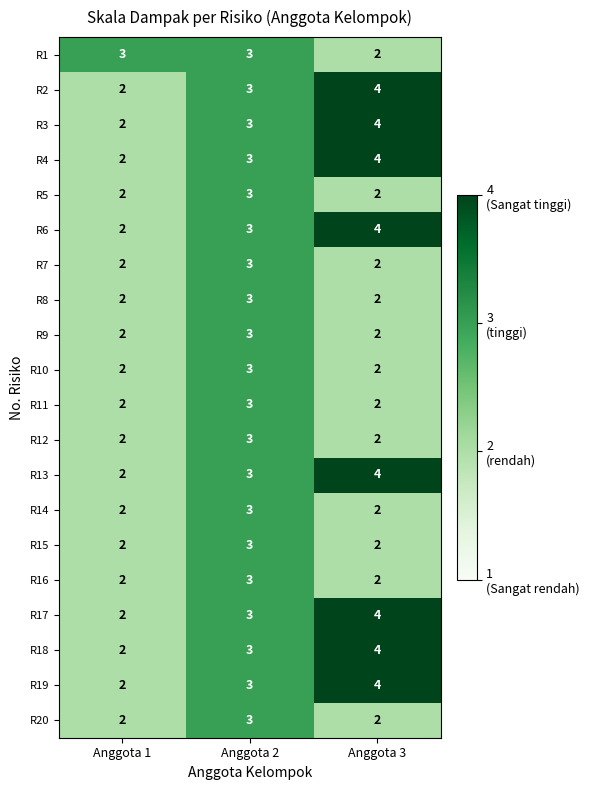

What is the average value of the R19 series?

3